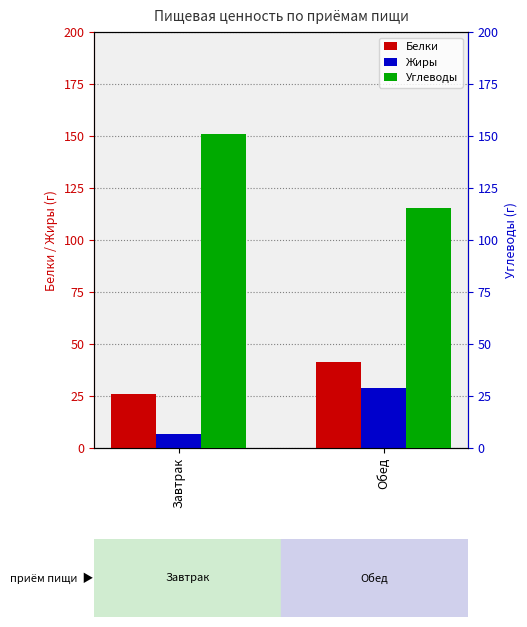

Reading left to right, what are all the values shown in this chart?

Белки: Завтрак=25.8	Обед=41.3
Жиры: Завтрак=6.8	Обед=29.0
Углеводы: Завтрак=150.8	Обед=115.2